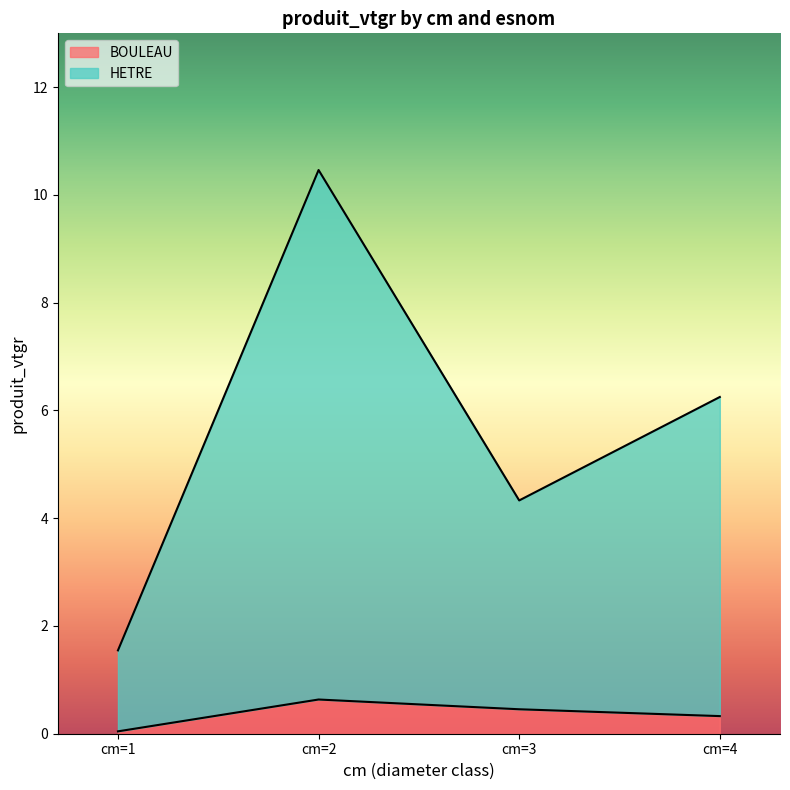

What is the lowest value of the HETRE series?

1.5